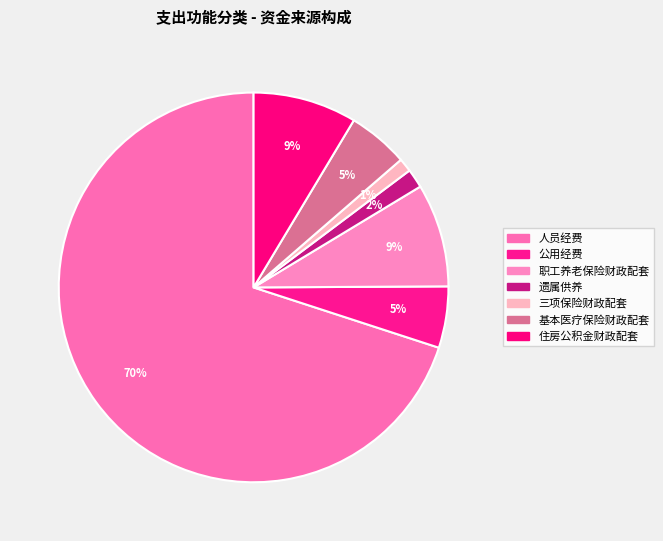

Rank the categories by value from highest to lowest.

人员经费, 住房公积金财政配套, 职工养老保险财政配套, 公用经费, 基本医疗保险财政配套, 遗属供养, 三项保险财政配套